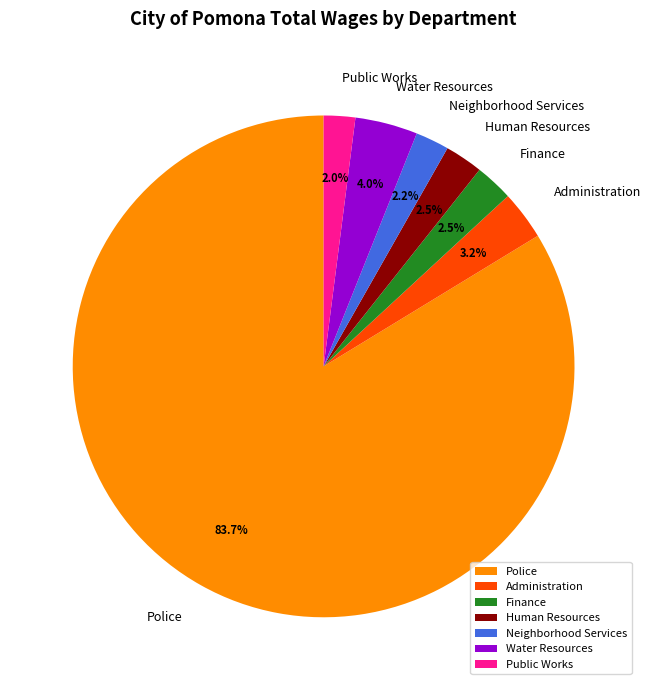

Does Police account for over 50% of the chart?

Yes